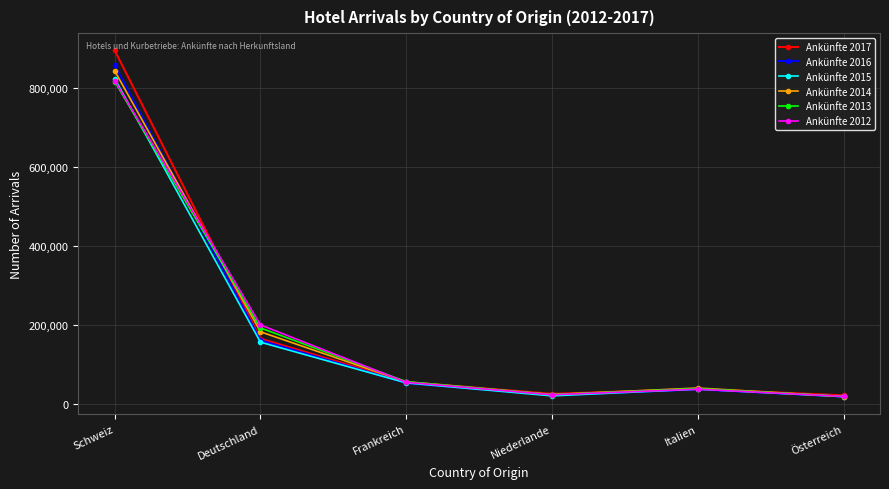

True or false: Ankünfte 2016 and Ankünfte 2012 cross at least once.

True